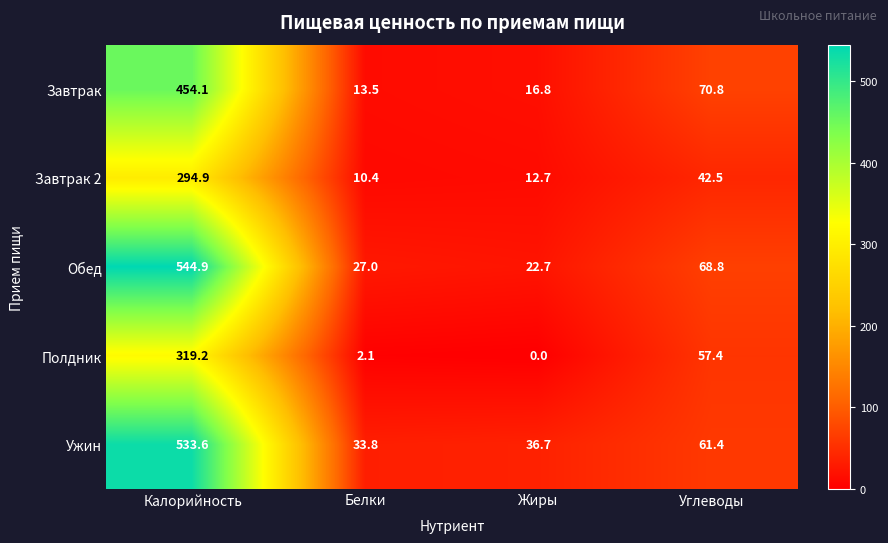

What is the difference between the highest and lowest values at Жиры?

36.7